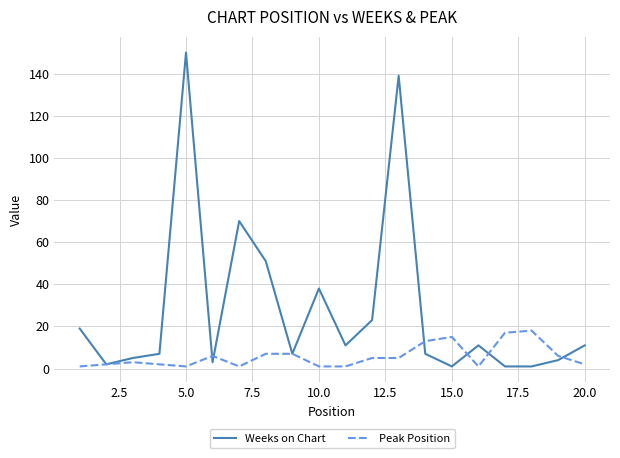

Which series has the widest spread of values?

Weeks on Chart